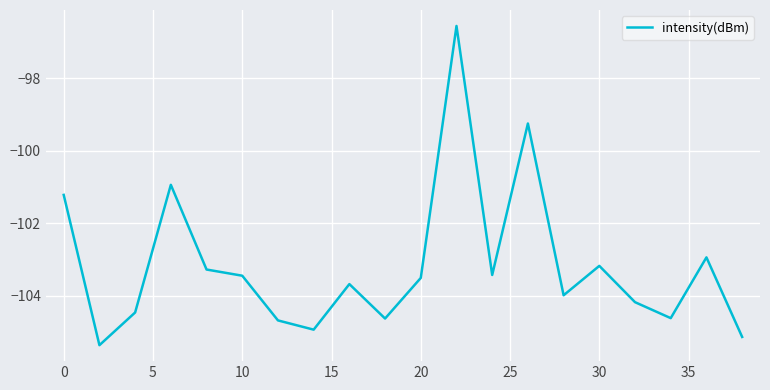

Count the number of values greater than -103.

5